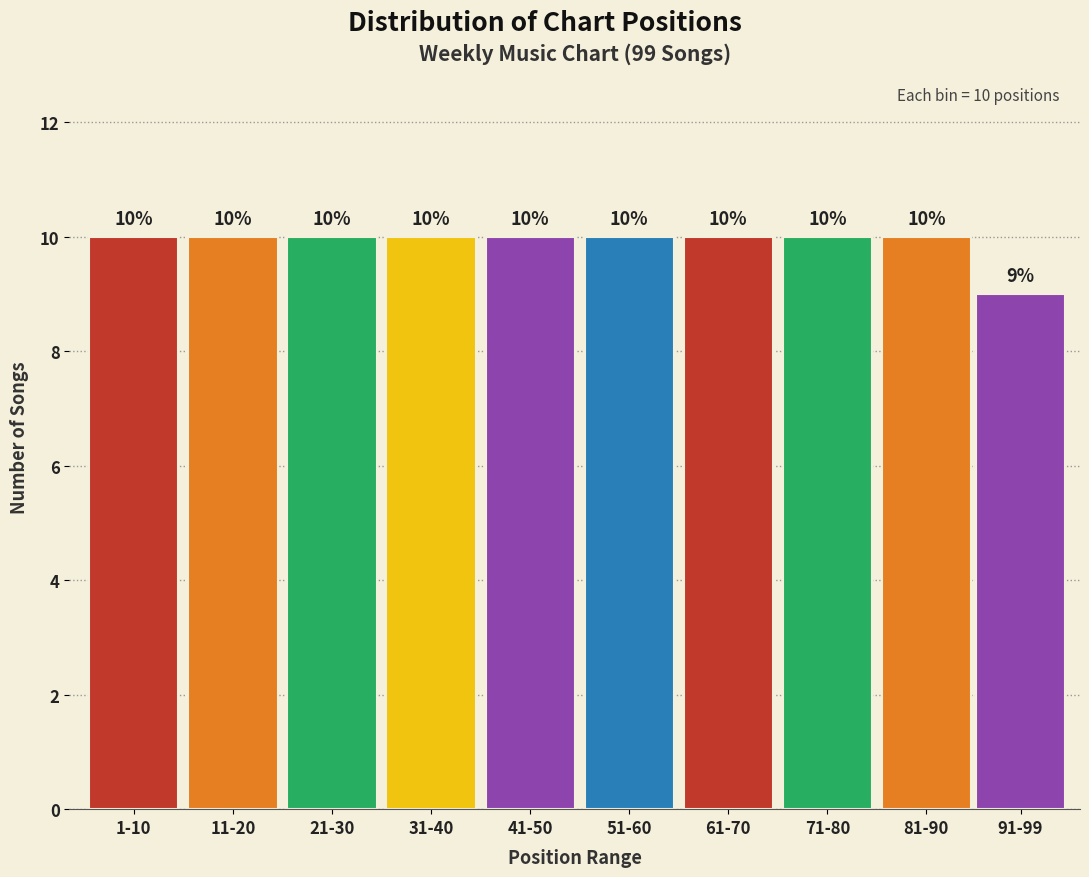

Reading left to right, what are all the values shown in this chart?

10	10	10	10	10	10	10	10	10	9